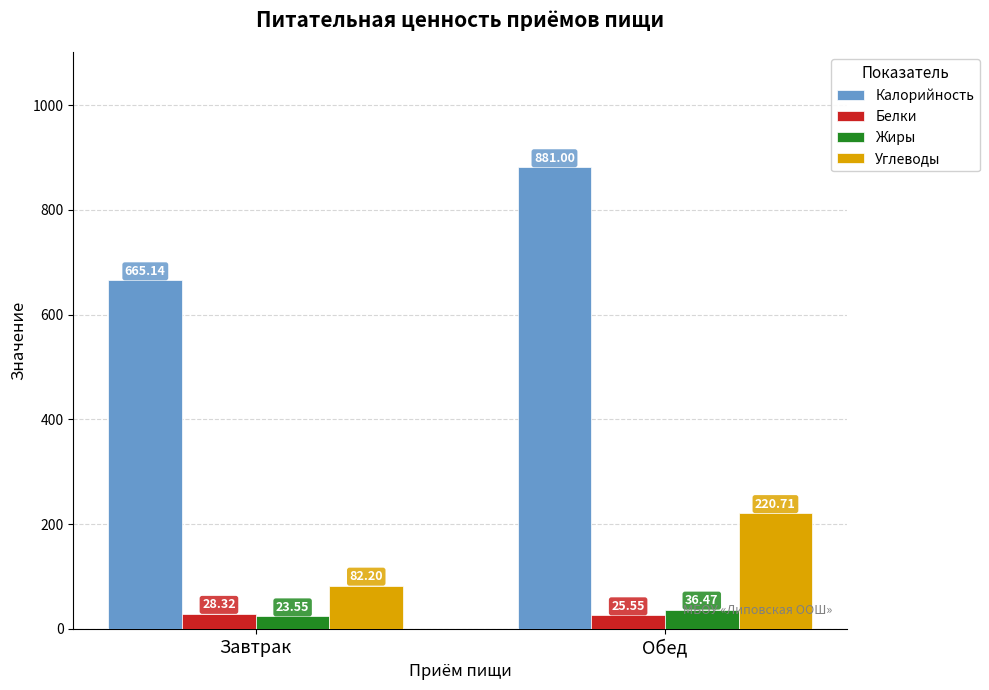

Is the value of Белки at Завтрак greater than the value of Жиры at Завтрак?

Yes